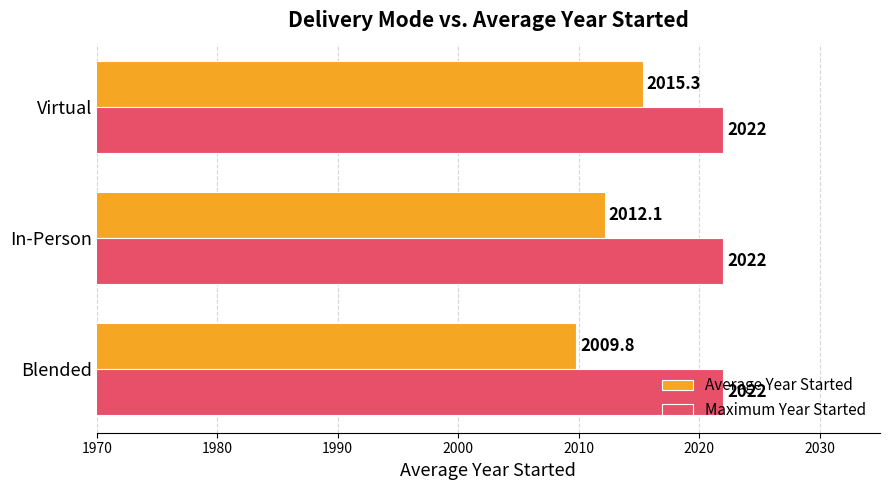

Between Blended and In-Person, which series saw the biggest shift?

Average Year Started